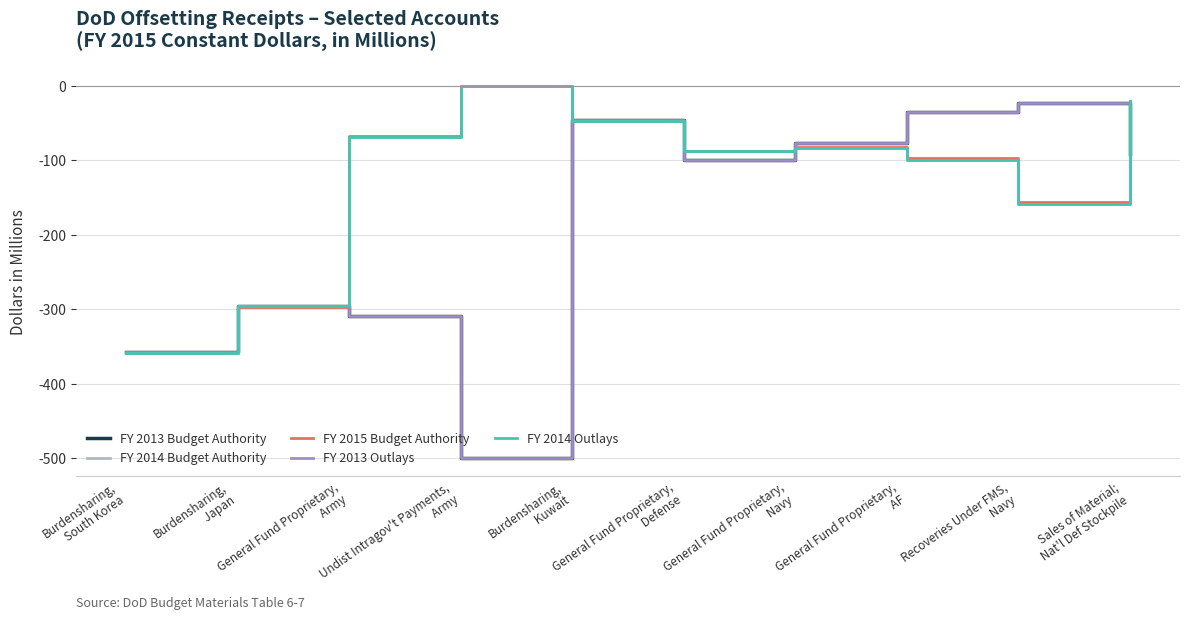

True or false: FY 2014 Outlays has more than 2 interior local peaks.

False